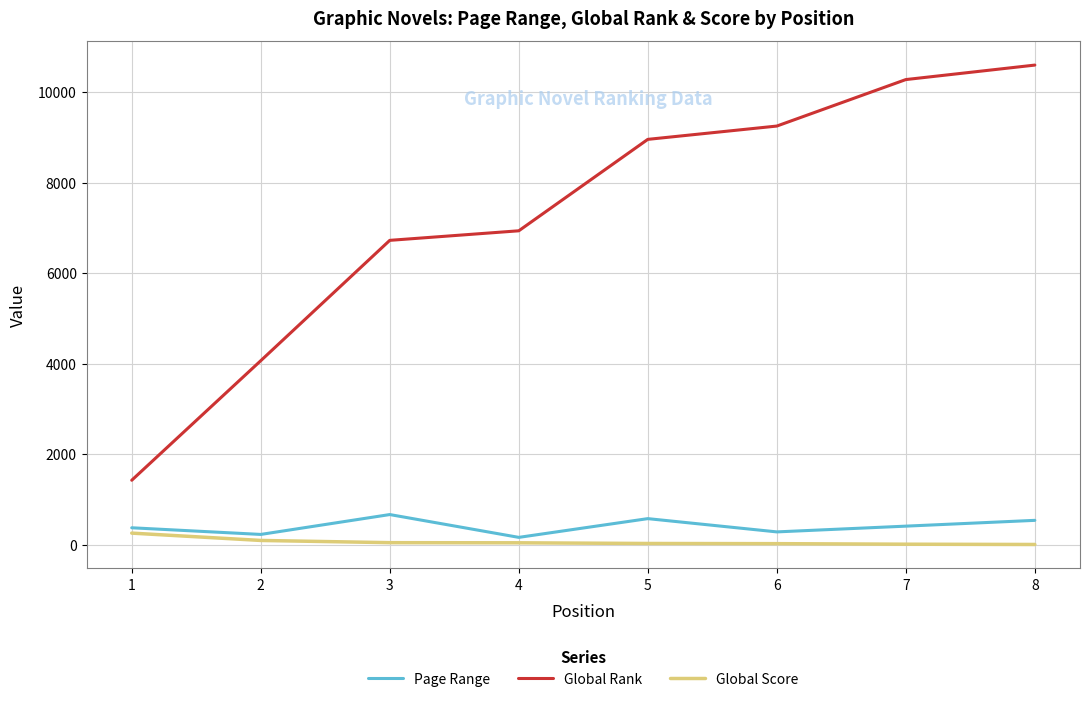

Is this an area chart (filled region under the line)?

No